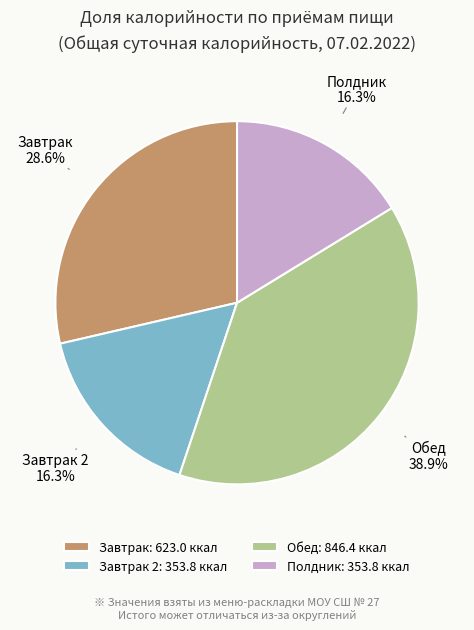

Which category has the biggest portion of the pie?

Обед